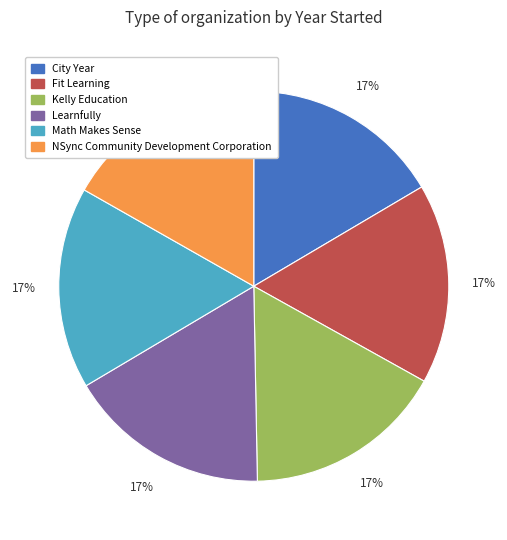

To the nearest percent, what is the average slice percentage?

17%